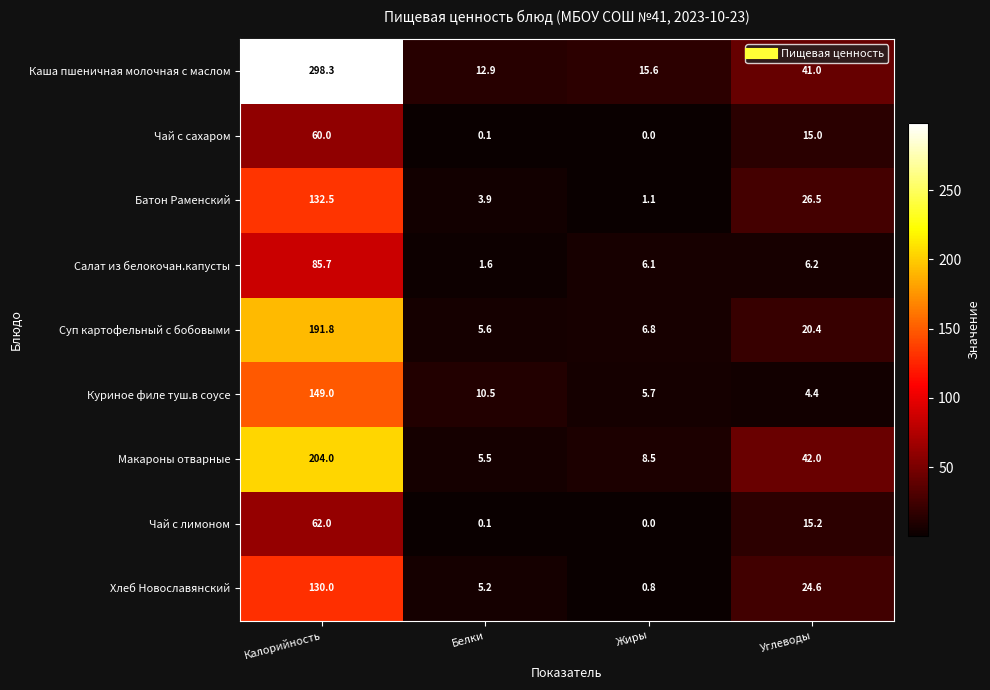

Which series has the largest total across all categories?

Каша пшеничная молочная с маслом